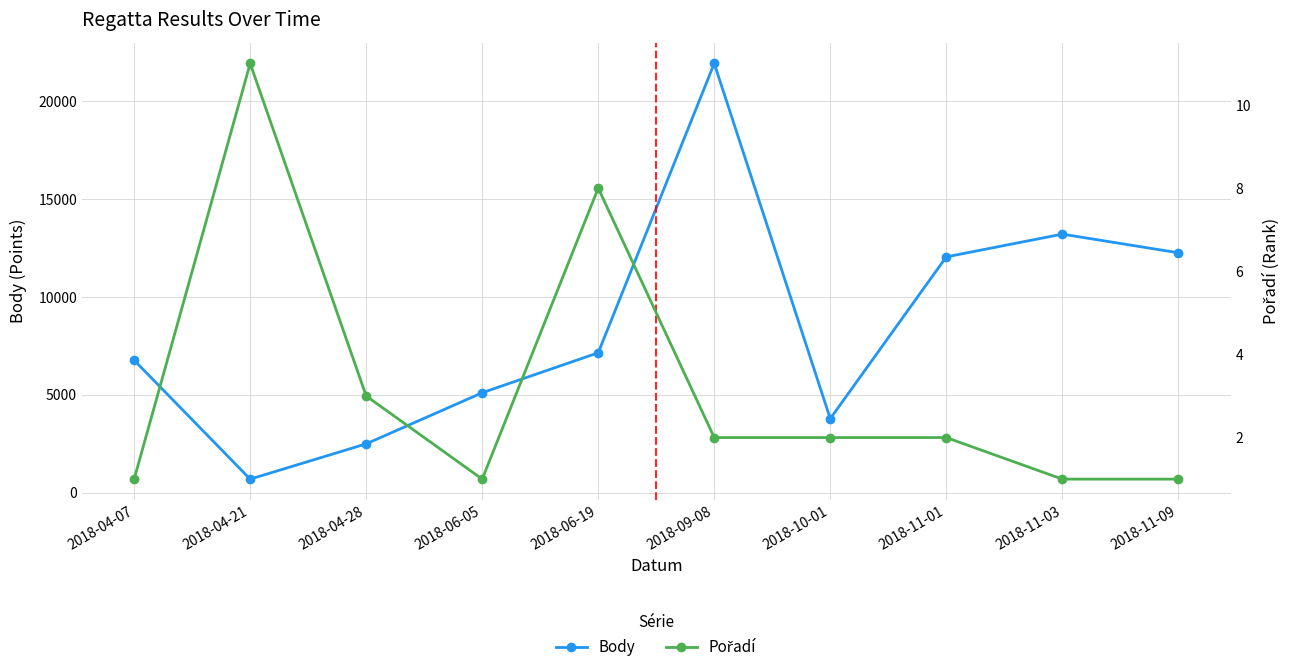

What is the minimum value for Body?

694